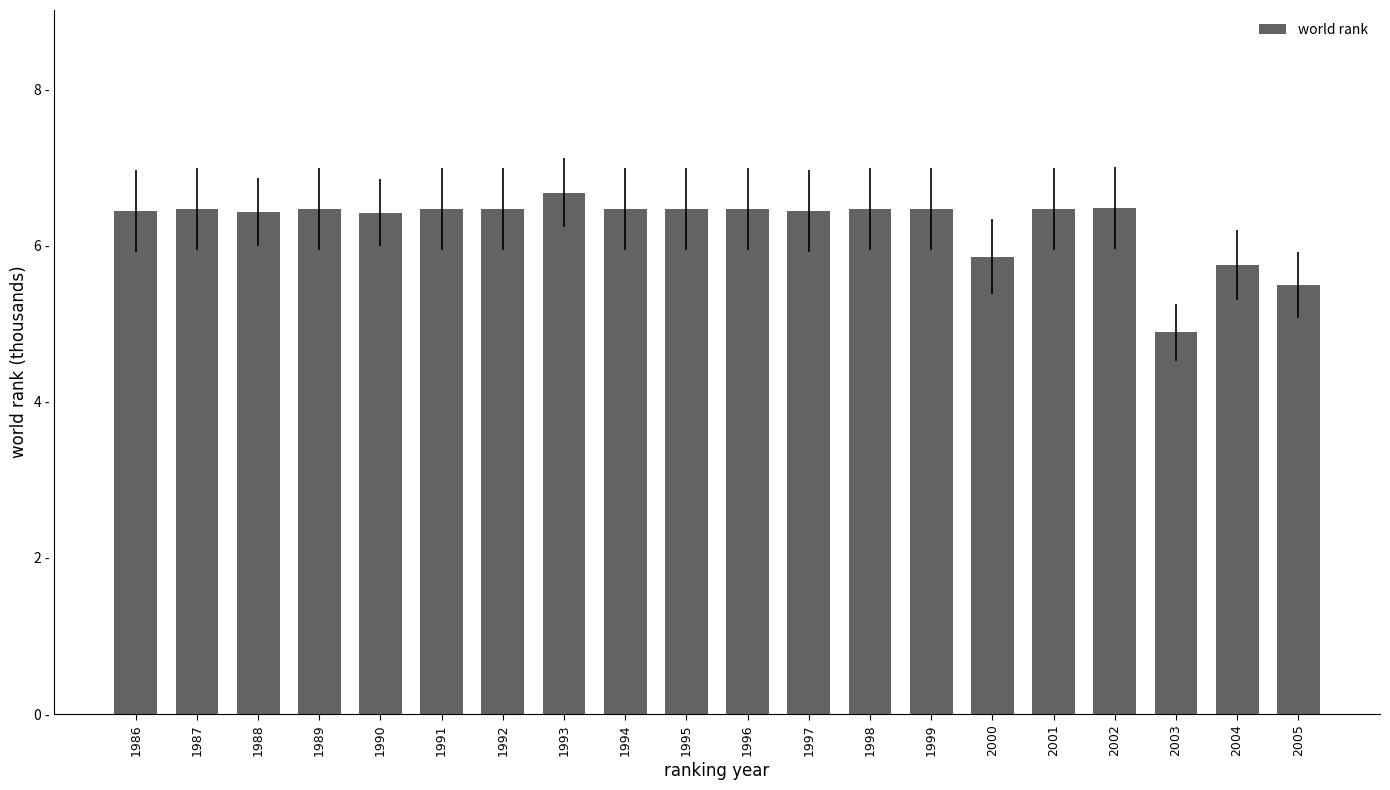

Between 1991 and 2002, which is larger?

2002